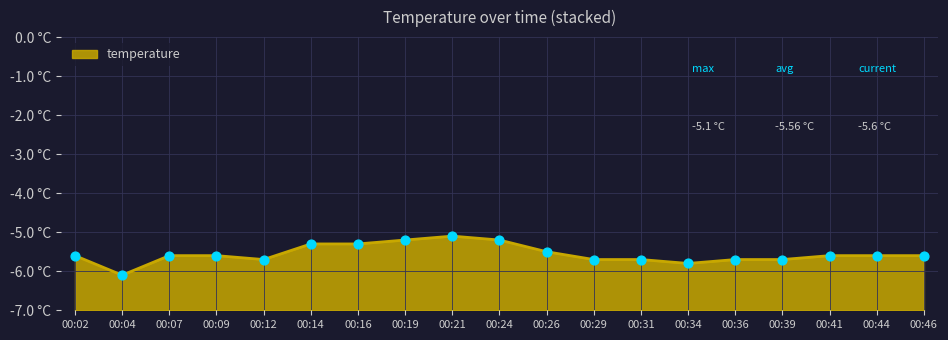

Between 00:02 and 00:19, which is larger?

00:19